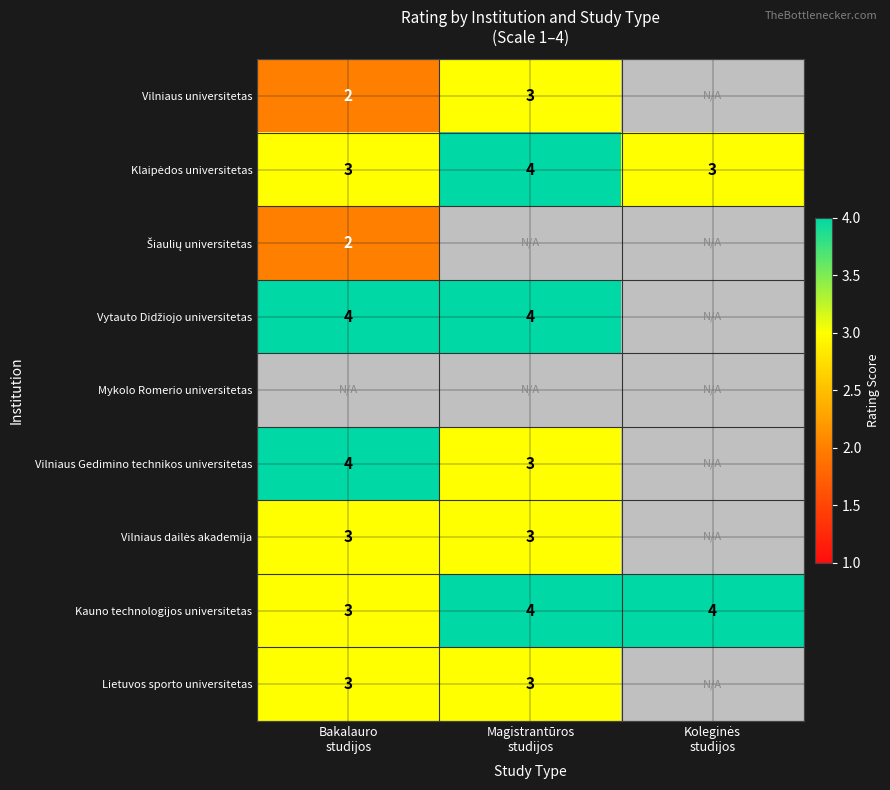

How many Kauno technologijos universitetas values are between 3 and 4?

3